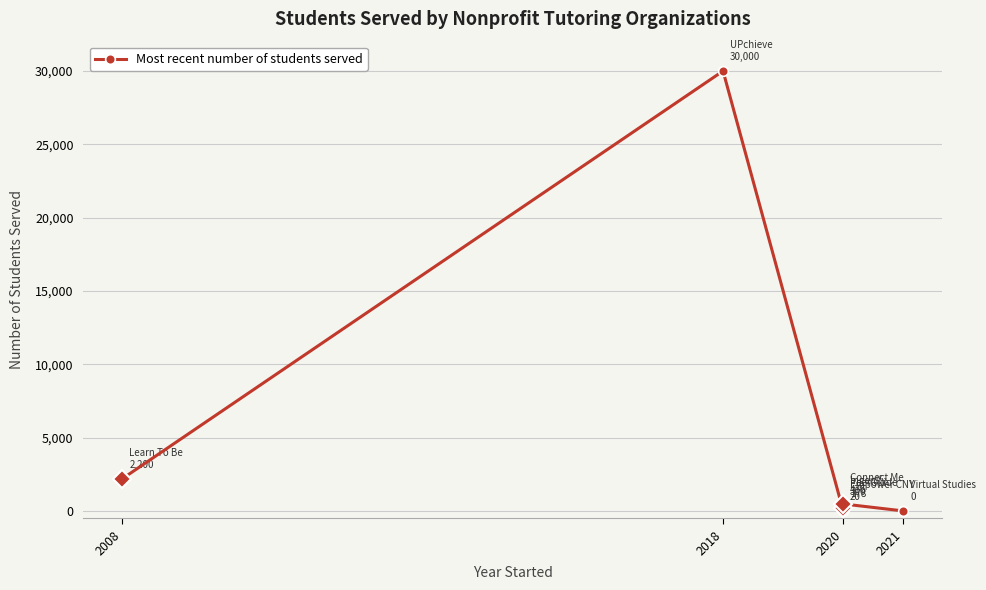

Reading left to right, extract all data points from this chart.

2200	30000	20	178	300	476	0